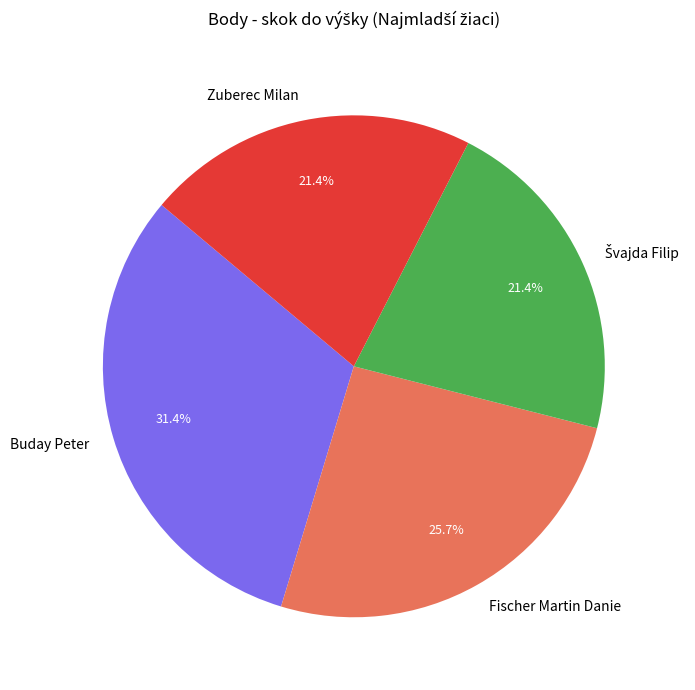

Approximately how many times larger is the value at Fischer Martin Danie compared to Zuberec Milan?

1.2